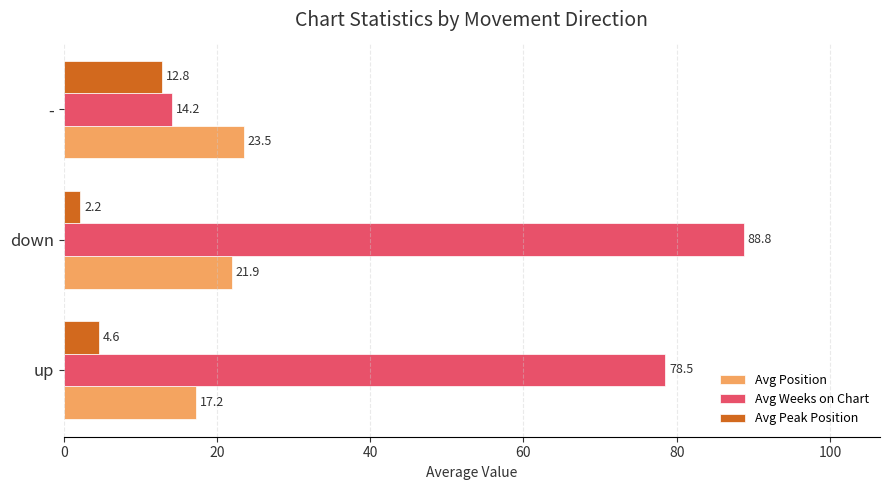

How many values in the Avg Position series are below 21?

1